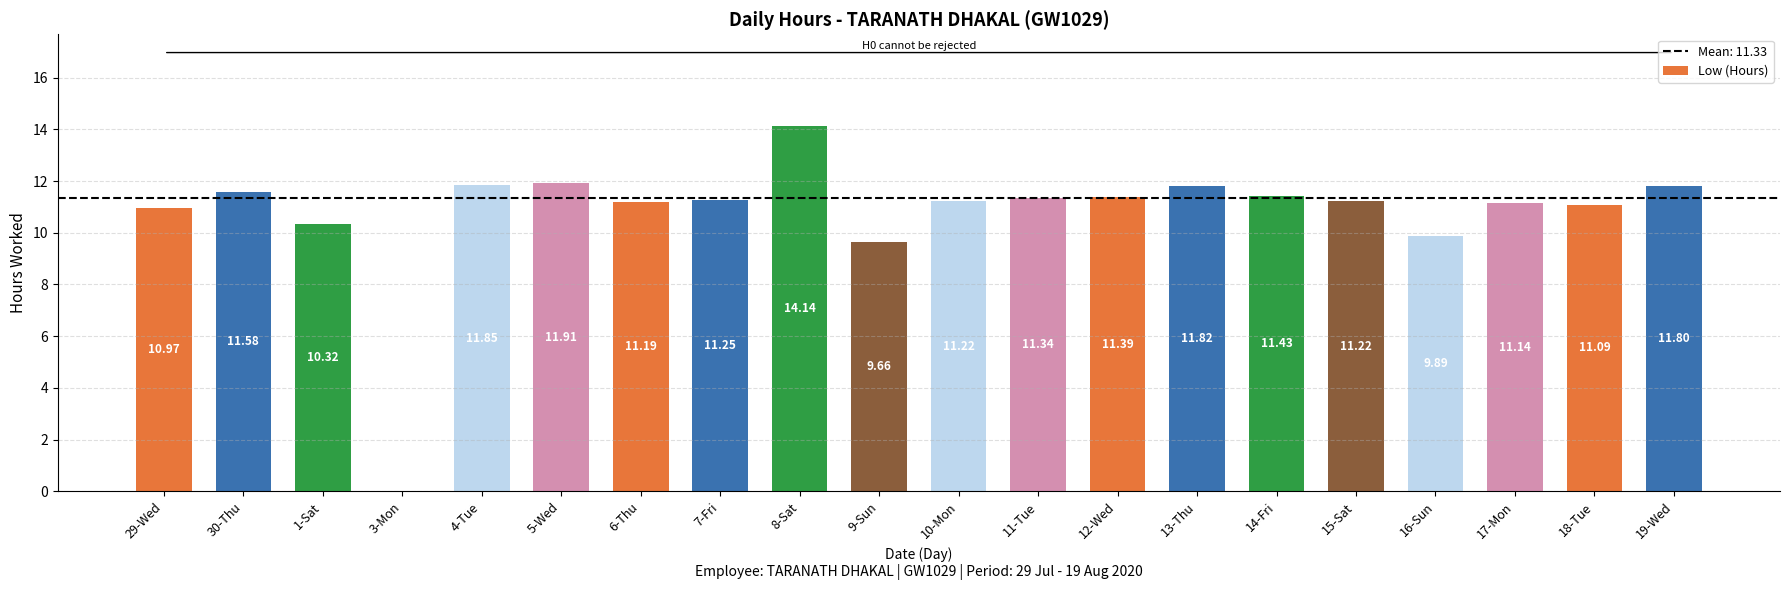

What is the sum of all values?

215.2